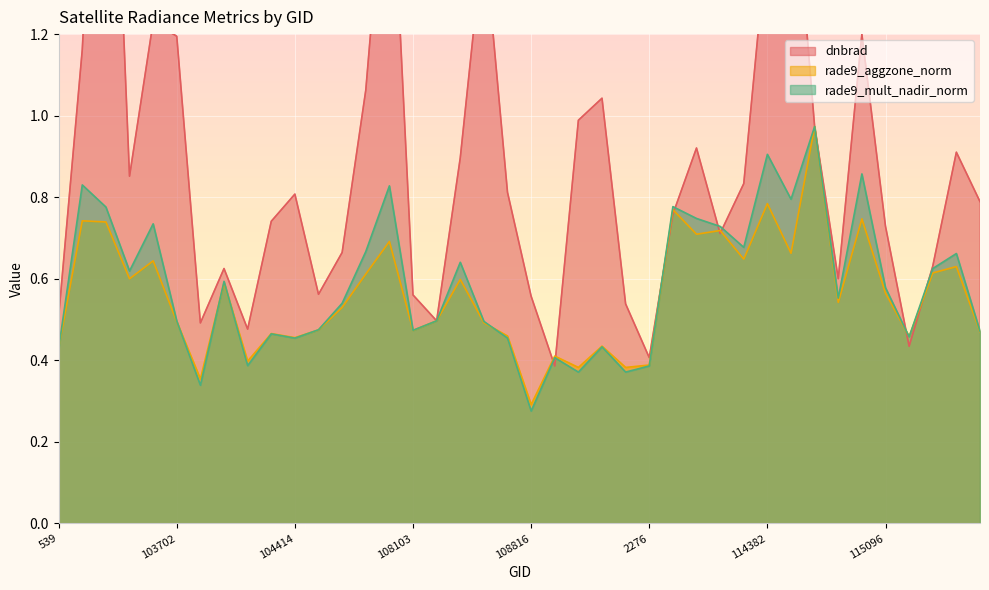

How many distinct data groups are displayed?

3